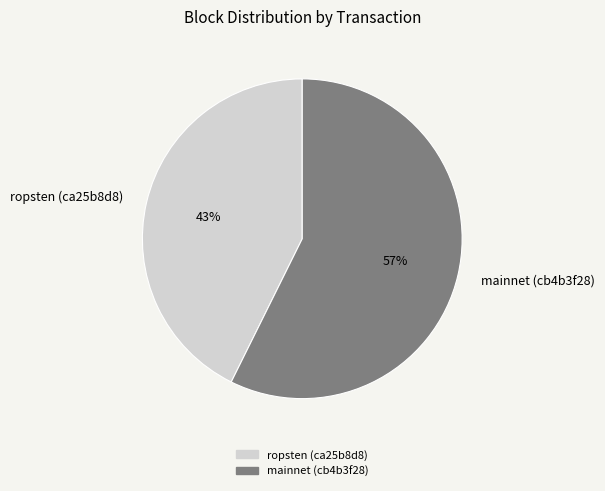

How many segments does this pie chart have?

2